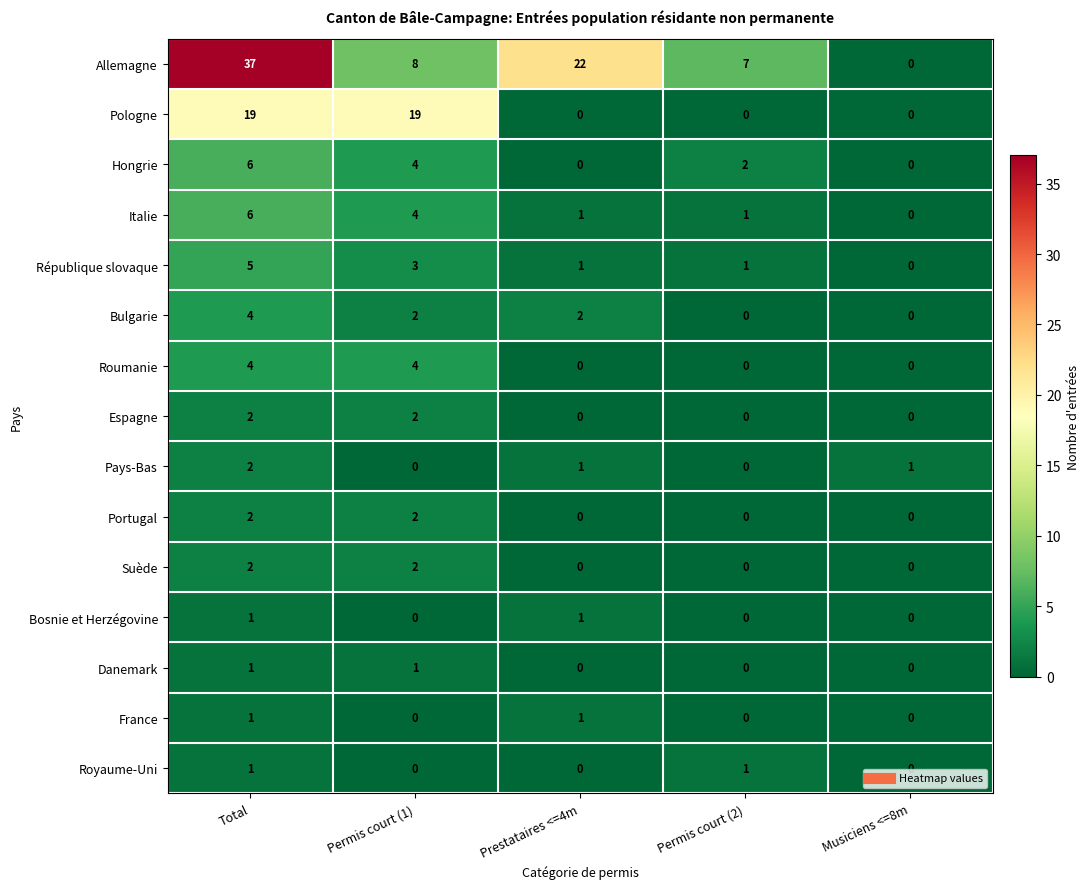

What is the difference between the maximum and minimum values in the Italie series?

6